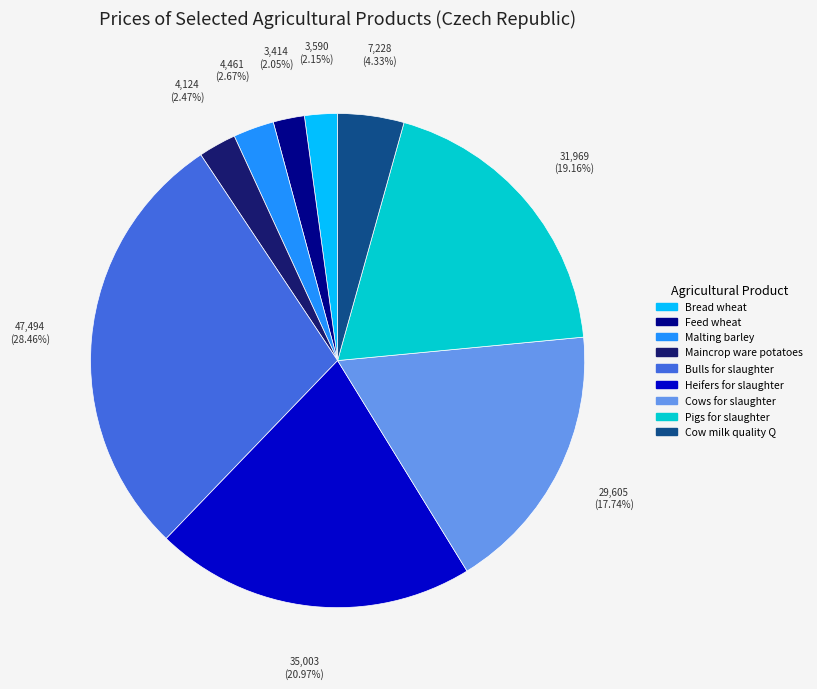

Count the number of slices in the pie.

9